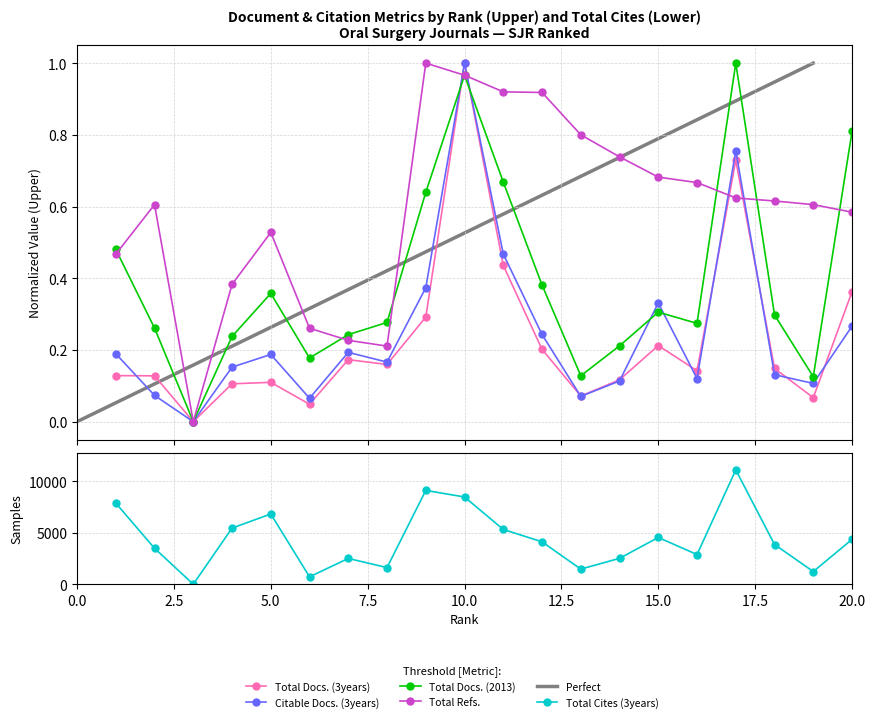

Reading right to left, list all the values displayed in this chart.

Total Docs. (3years): 20=0.4	19=0.1	18=0.1	17=0.7	16=0.1	15=0.2	14=0.1	13=0.1	12=0.2	11=0.4	10=1.0	9=0.3	8=0.2	7=0.2	6=0.0	5=0.1	4=0.1	3=0.0	2=0.1	1=0.1
Citable Docs. (3years): 20=0.3	19=0.1	18=0.1	17=0.8	16=0.1	15=0.3	14=0.1	13=0.1	12=0.2	11=0.5	10=1.0	9=0.4	8=0.2	7=0.2	6=0.1	5=0.2	4=0.2	3=0.0	2=0.1	1=0.2
Total Cites (3years): 20=4346.0	19=1227.0	18=3850.0	17=11084.0	16=2874.0	15=4531.0	14=2508.0	13=1464.0	12=4112.0	11=5309.0	10=8457.0	9=9093.0	8=1613.0	7=2499.0	6=716.0	5=6810.0	4=5438.0	3=0.0	2=3482.0	1=7866.0
Total Docs. (2013): 20=0.8	19=0.1	18=0.3	17=1.0	16=0.3	15=0.3	14=0.2	13=0.1	12=0.4	11=0.7	10=1.0	9=0.6	8=0.3	7=0.2	6=0.2	5=0.4	4=0.2	3=0.0	2=0.3	1=0.5
Total Refs.: 20=0.6	19=0.6	18=0.6	17=0.6	16=0.7	15=0.7	14=0.7	13=0.8	12=0.9	11=0.9	10=1.0	9=1.0	8=0.2	7=0.2	6=0.3	5=0.5	4=0.4	3=0.0	2=0.6	1=0.5